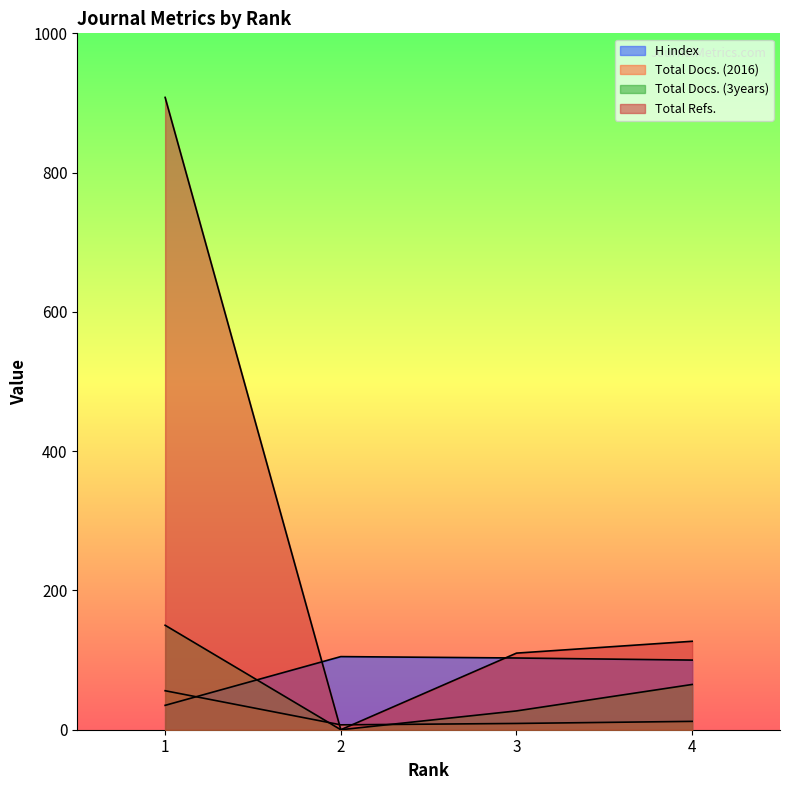

Which category has the lowest value in the Total Docs. (3years) series?

2